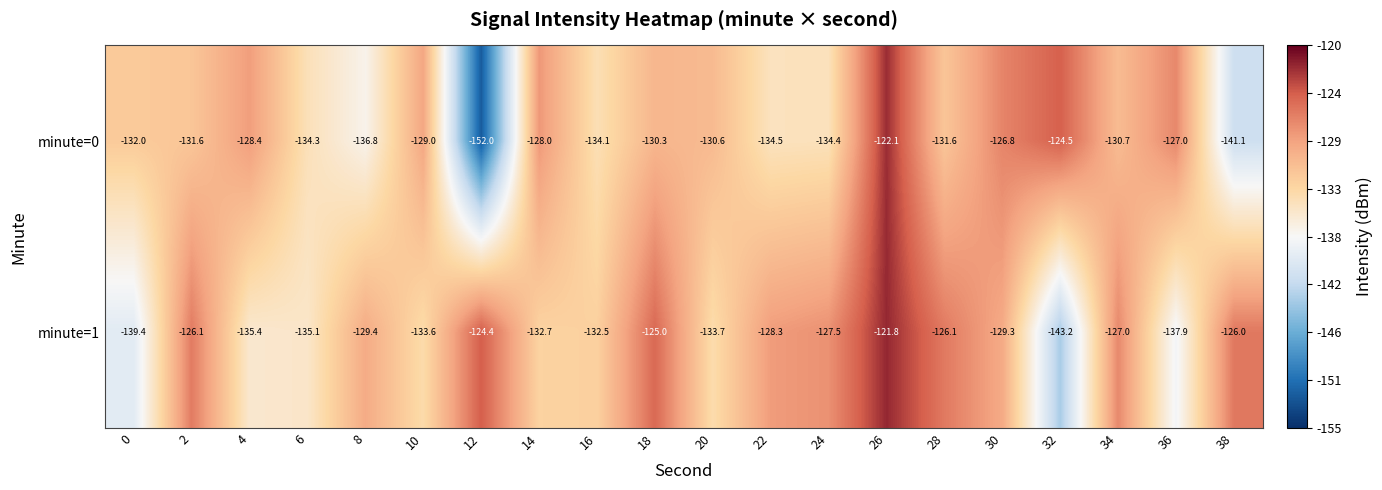

Count the number of categories in the chart.

20